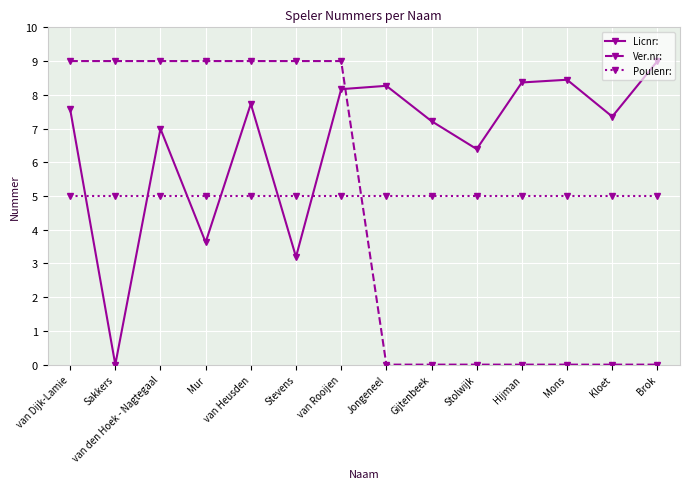

What is the approximate value of Licnr: at Hijman?

8.4